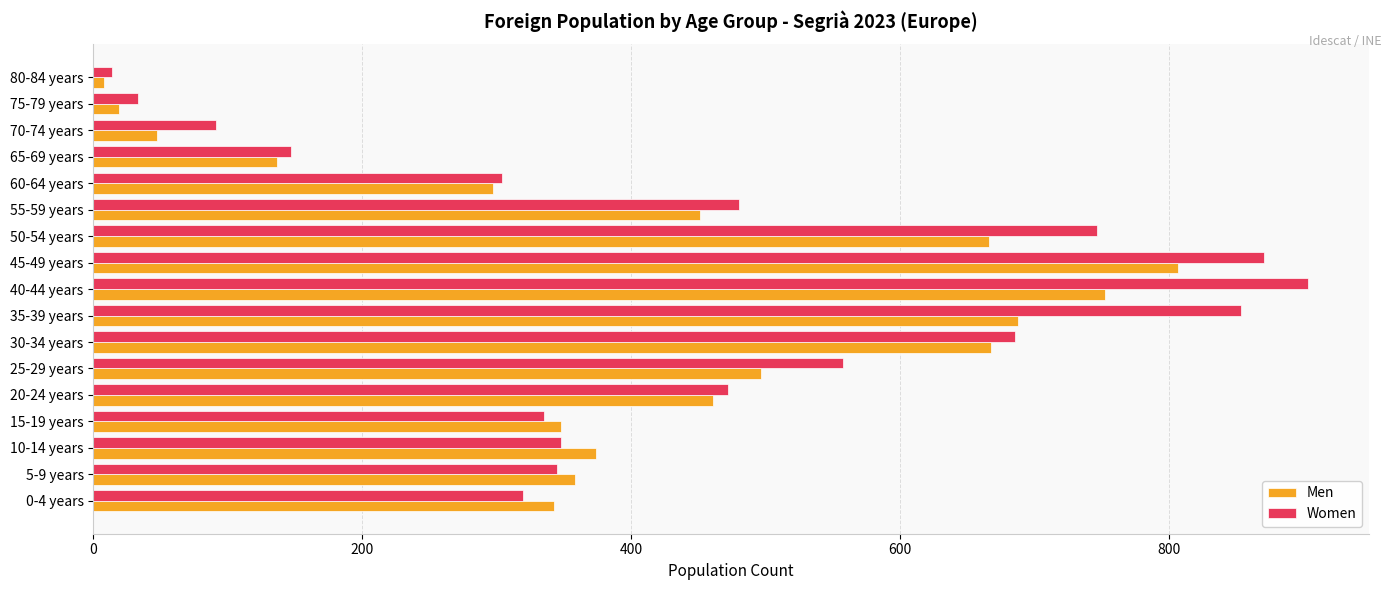

Is the value of Men at 30-34 years greater than the value of Women at 75-79 years?

Yes